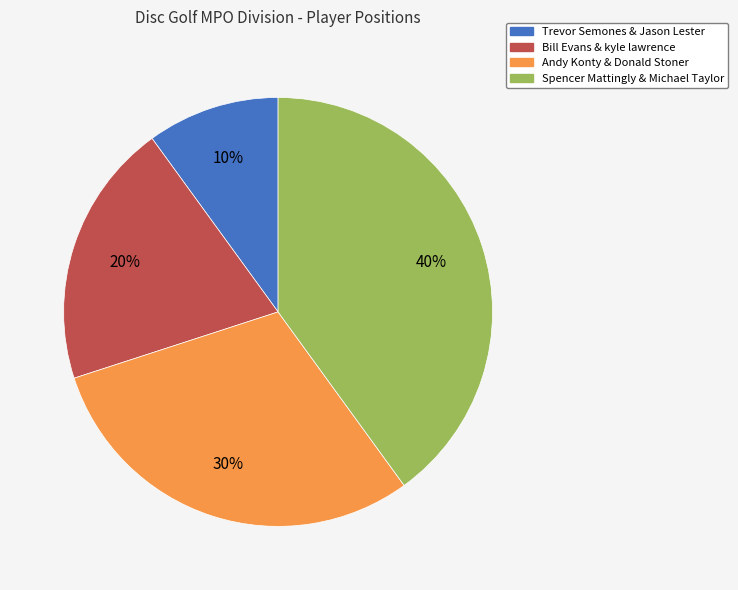

Does Andy Konty & Donald Stoner account for over 50% of the chart?

No